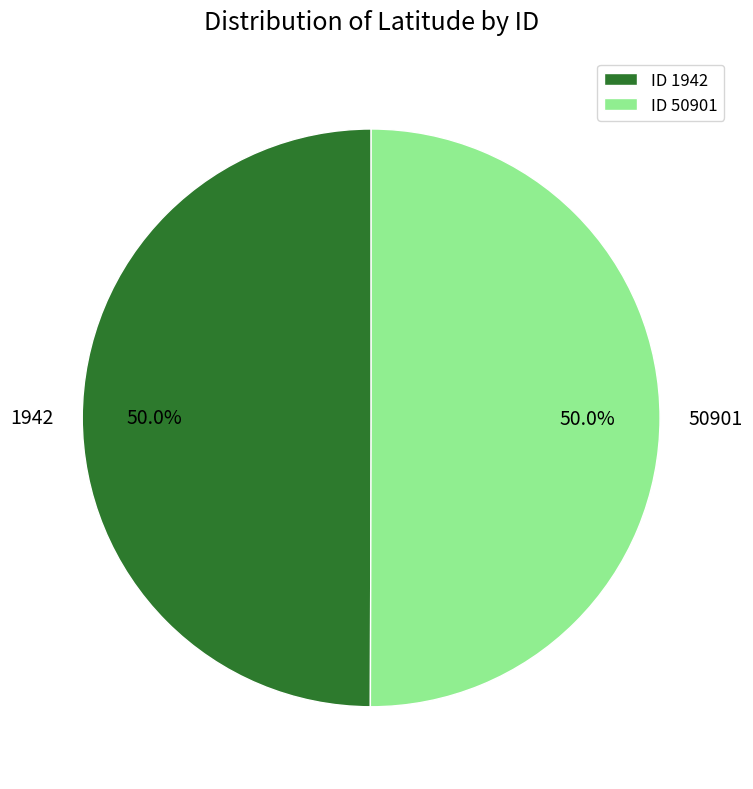

To the nearest percent, what percentage of the pie is 50901?

50%